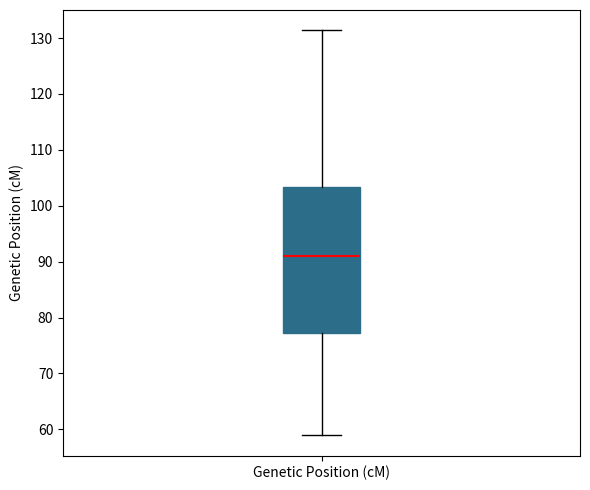

Transcribe this box plot: give where the median line is, the range the box spans, and where the two whiskers end, as read against the y-axis. The values are not printed on the chart, so give them approximately, as read against the axis.

median 91, box 77 to 103, whiskers 59 to 131